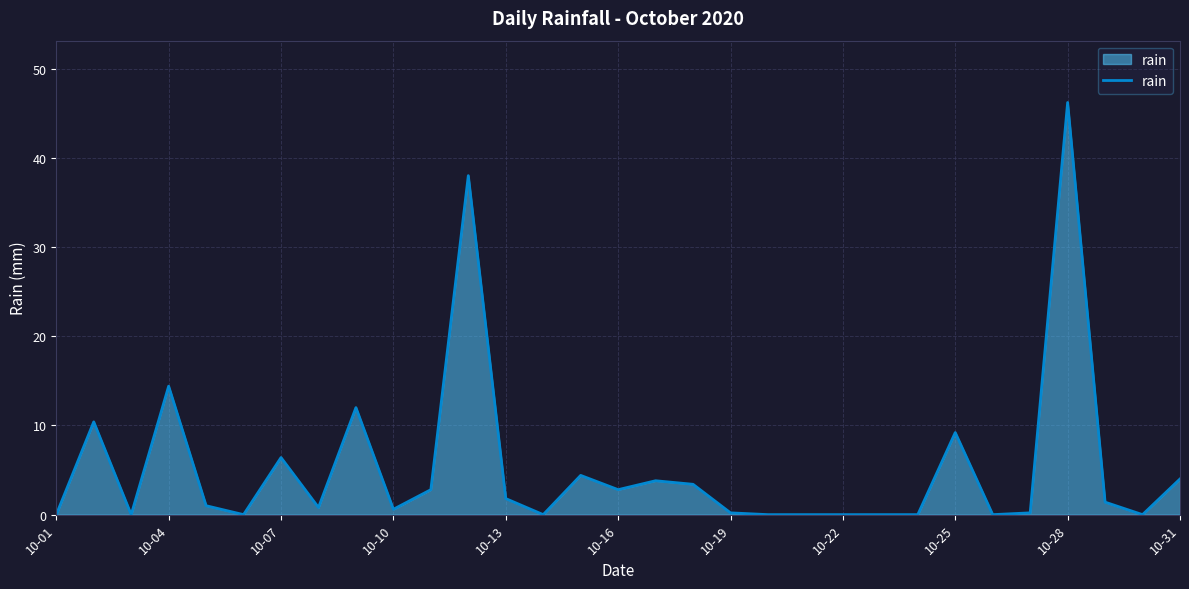

What is the difference between the maximum and minimum values?

46.2